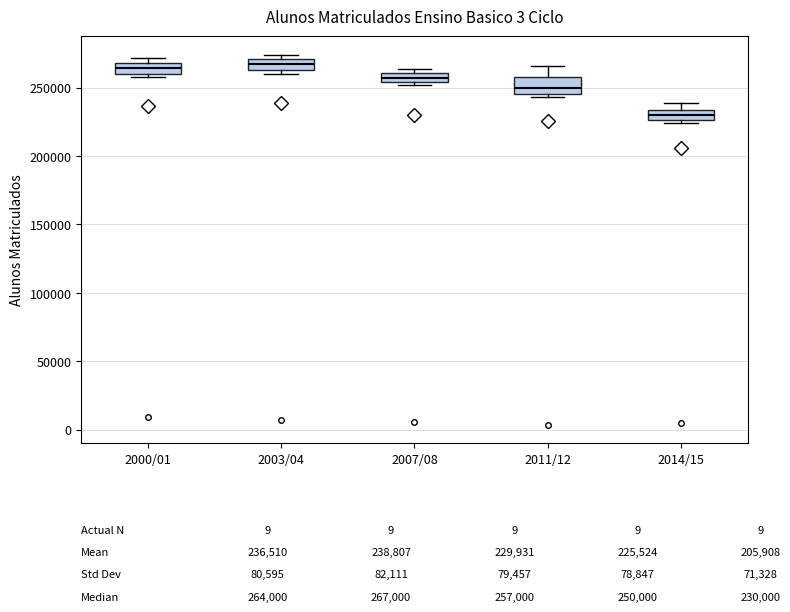

Comparing the boxes themselves (not the whiskers), which one is the tallest?

2011/12